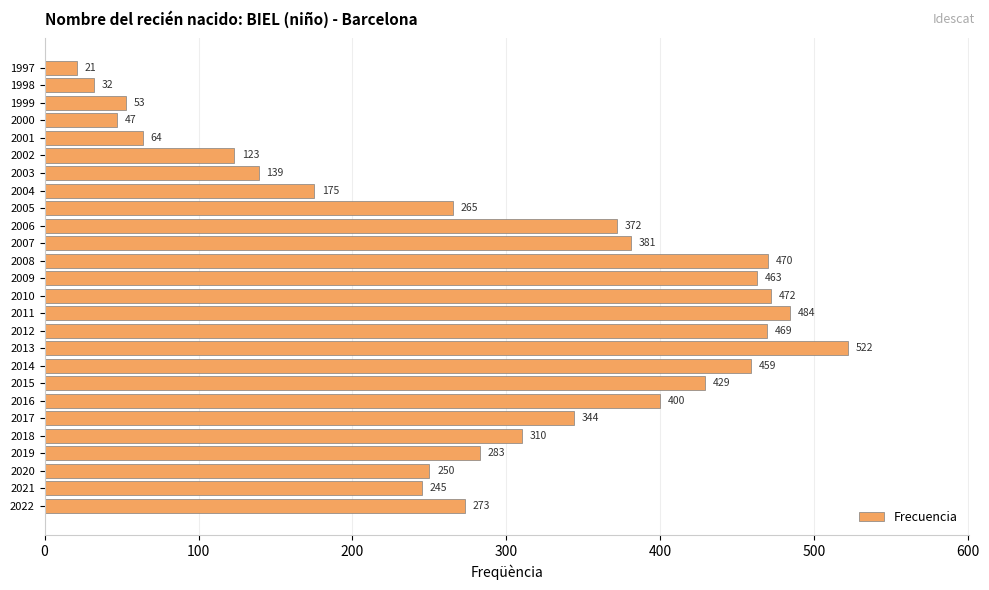

At which category does the chart reach its minimum across all series?

1997